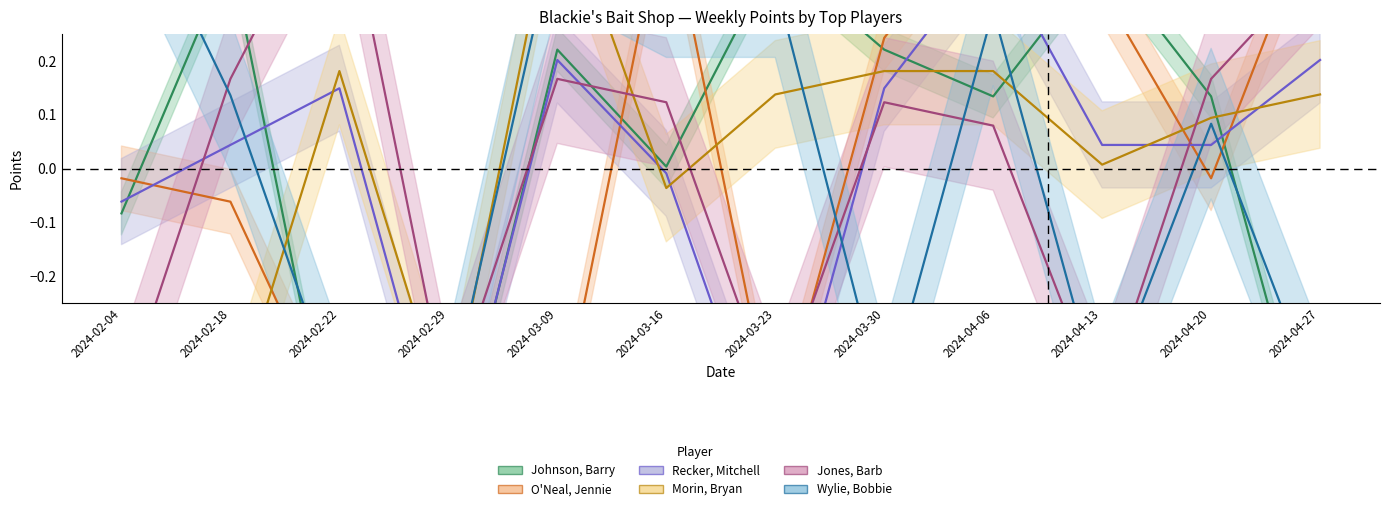

Which category has the lowest value in the Jones, Barb series?

2024-02-04